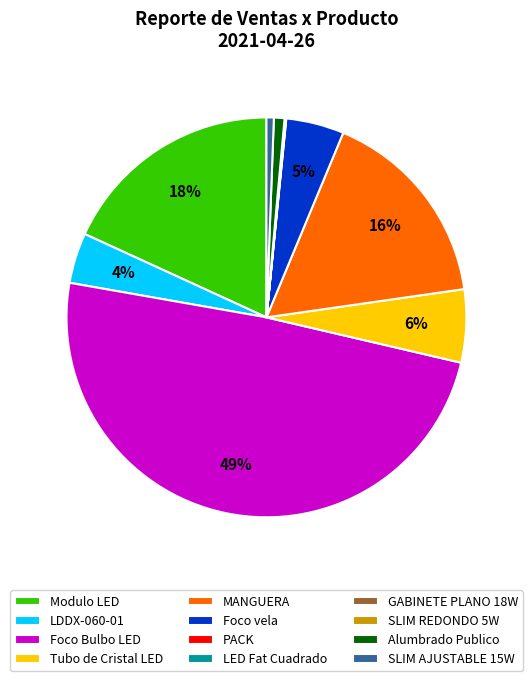

What is the largest slice in the pie chart?

Foco Bulbo LED